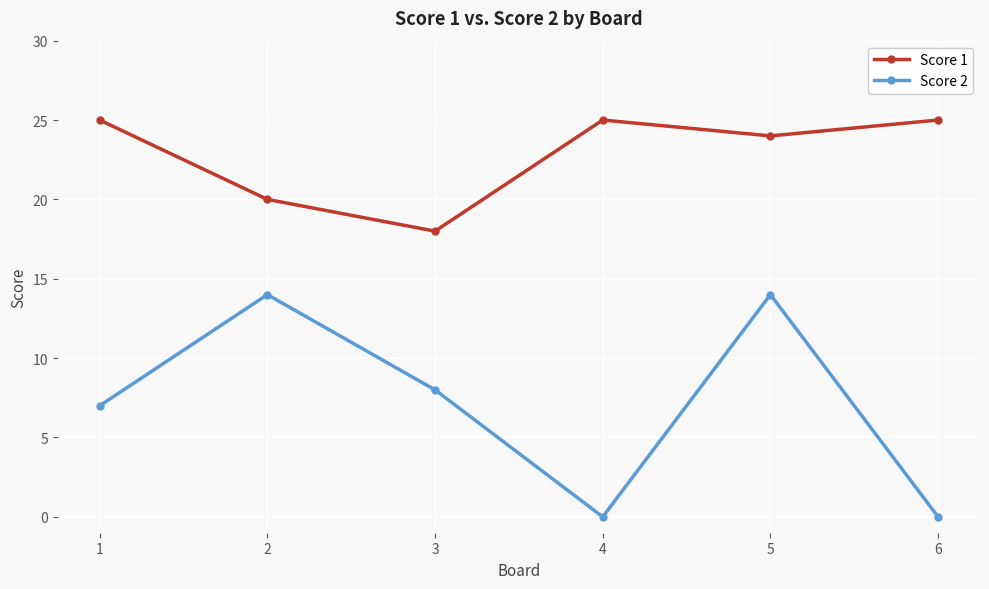

Is it true that Score 2 equals 14 at 5?

True